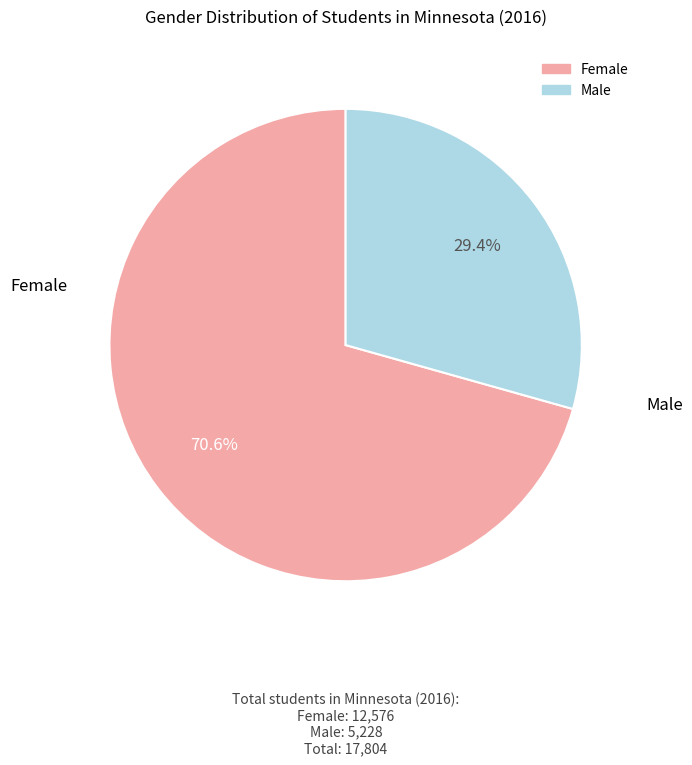

Which category has the biggest portion of the pie?

Female